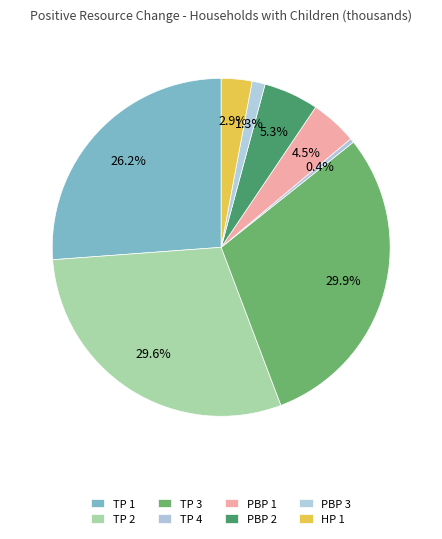

How many slices are in this pie chart?

8